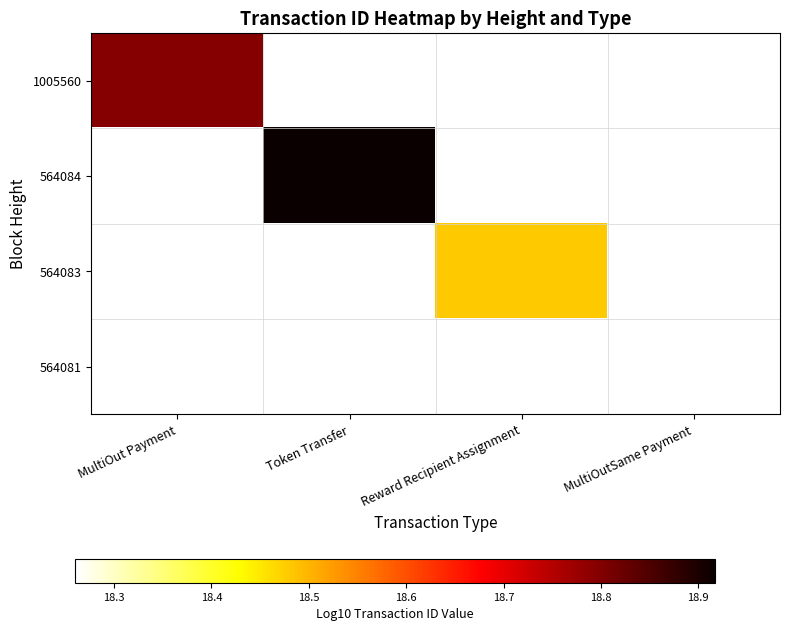

Which label corresponds to the smallest value in the chart?

MultiOutSame Payment